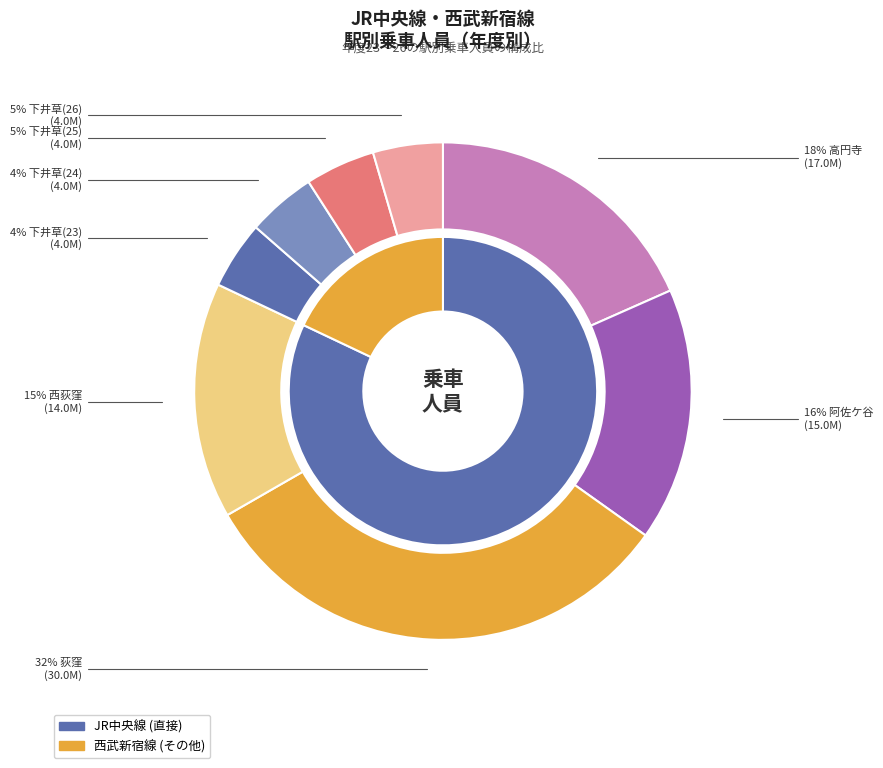

Does 下井草(23) account for over 50% of the chart?

No